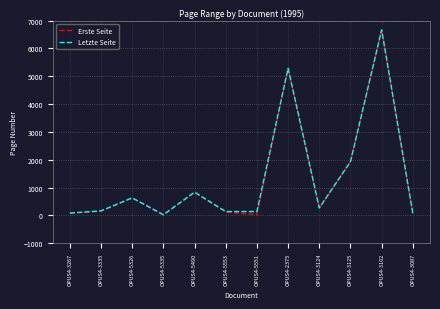

At which label is Letzte Seite closest to 3346?

OPUS4-3125